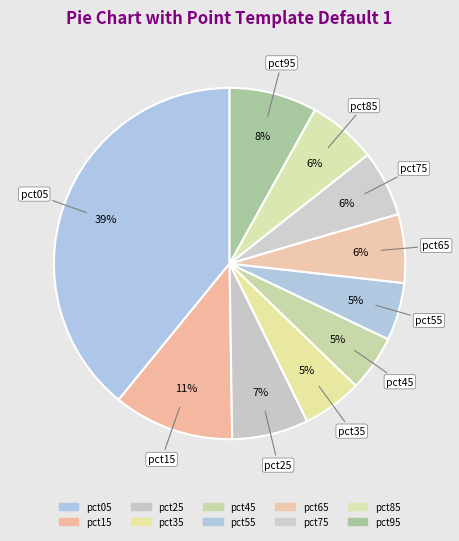

How many segments does this pie chart have?

10